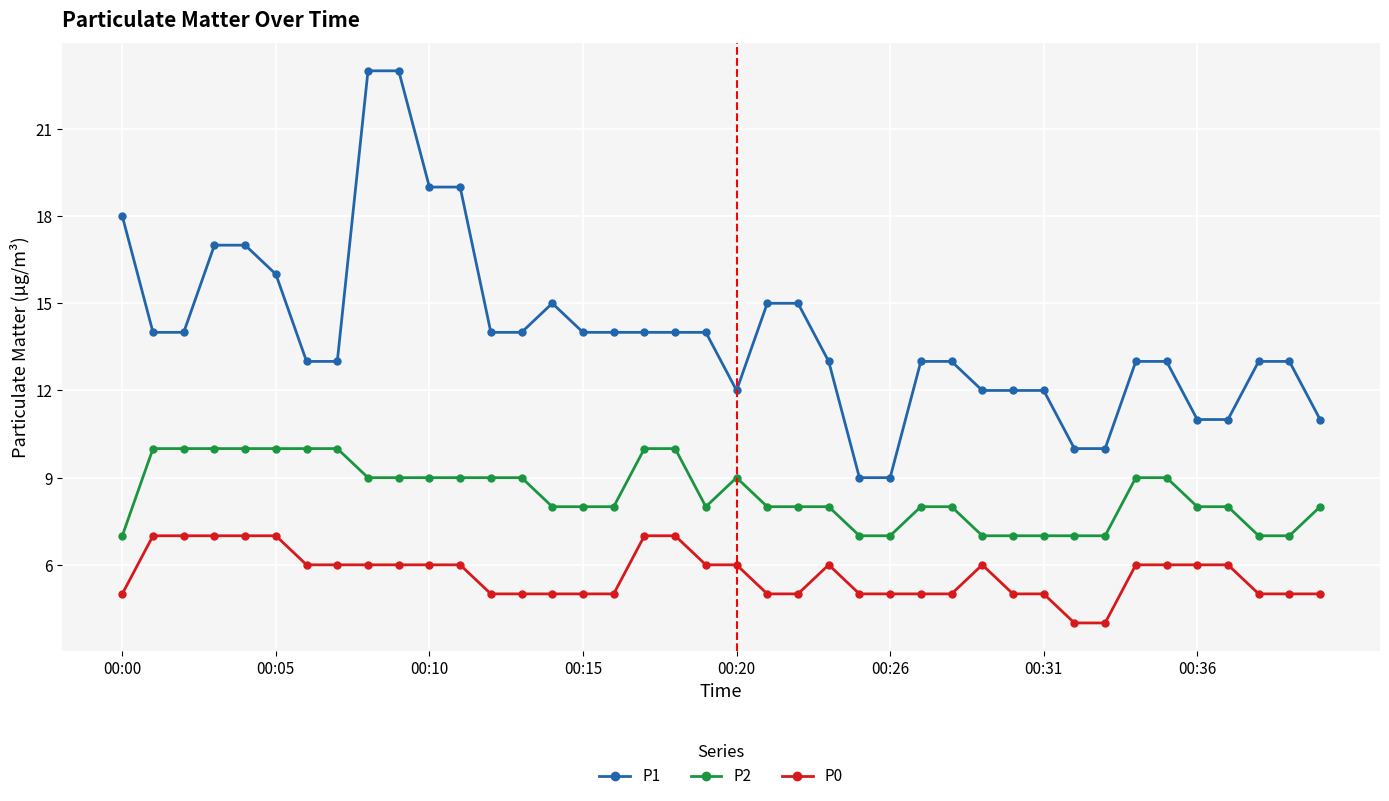

What are all the series names shown in the legend?

P1, P2, P0